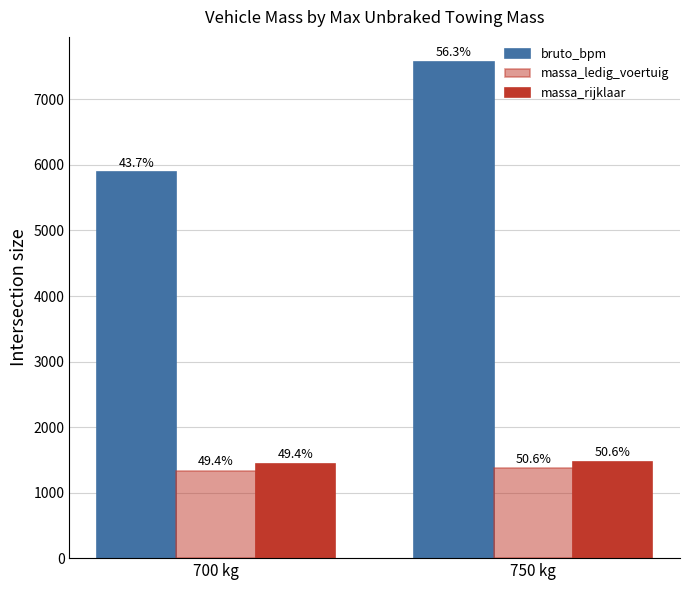

How many groups of bars are there?

2